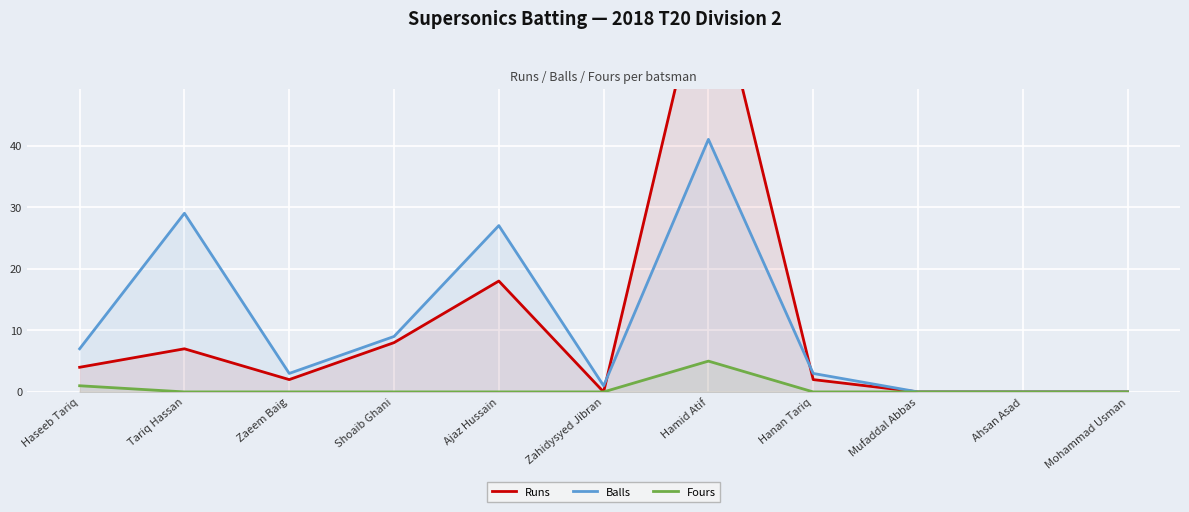

At which category is the sum across all series the highest?

Hamid Atif